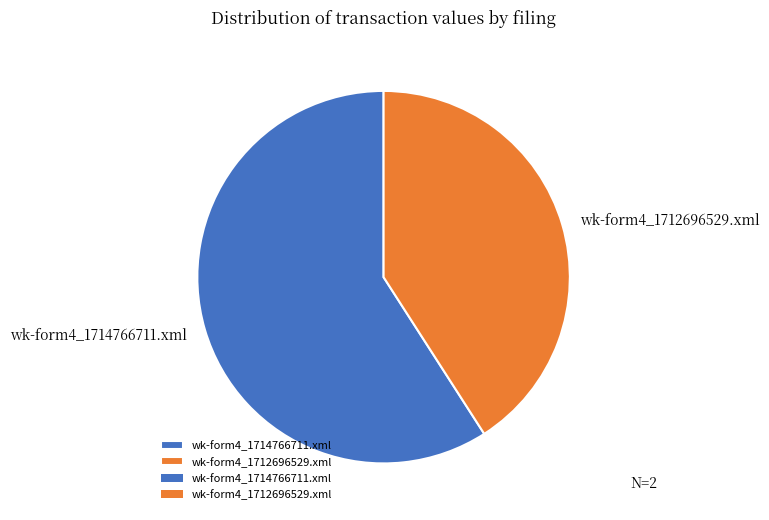

The wk-form4_1714766711.xml slice represents 59% of the pie. True or false?

True